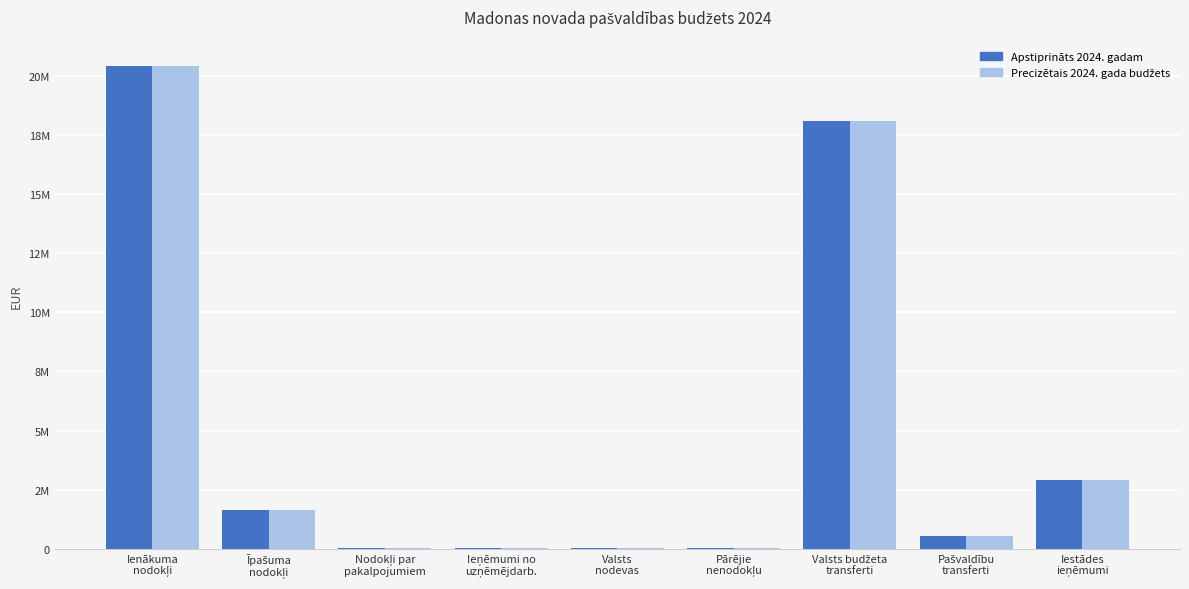

Is the value of Precizētais 2024. gada budžets at Valsts budžeta
transferti greater than the value of Apstiprināts 2024. gadam at Nodokļi par
pakalpojumiem?

Yes